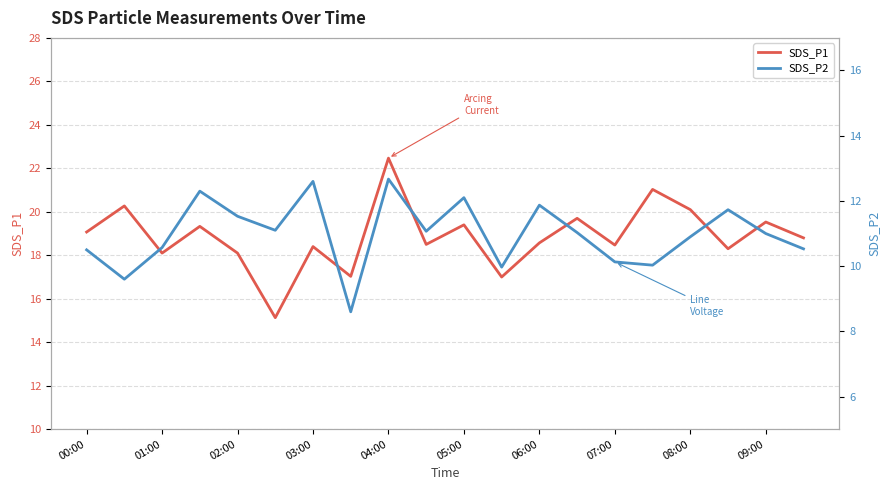

In SDS_P1, how many points are lower than both neighbors (excluding endpoints)?

7